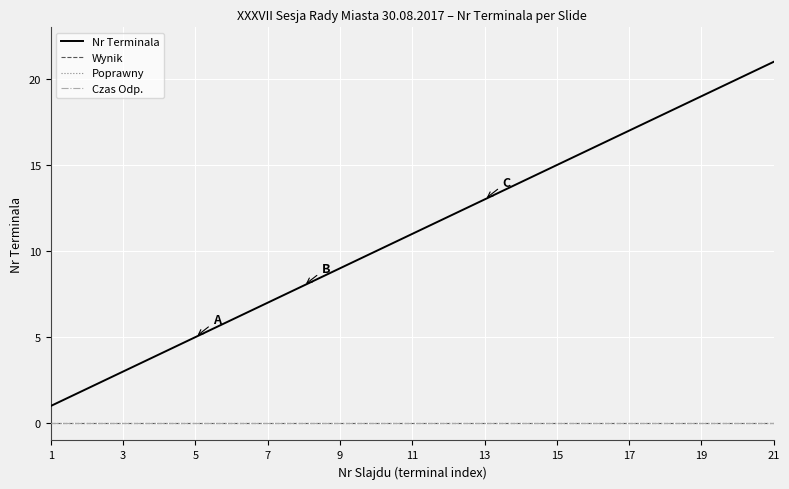

Is this an area chart (filled region under the line)?

No